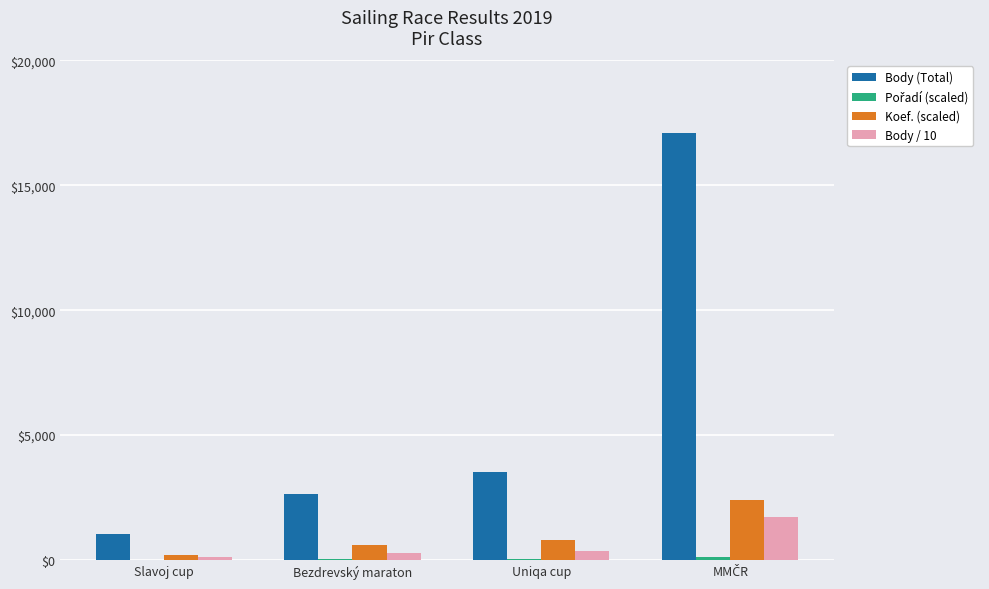

The Body (Total) series shows 1832 at Slavoj cup. True or false?

False